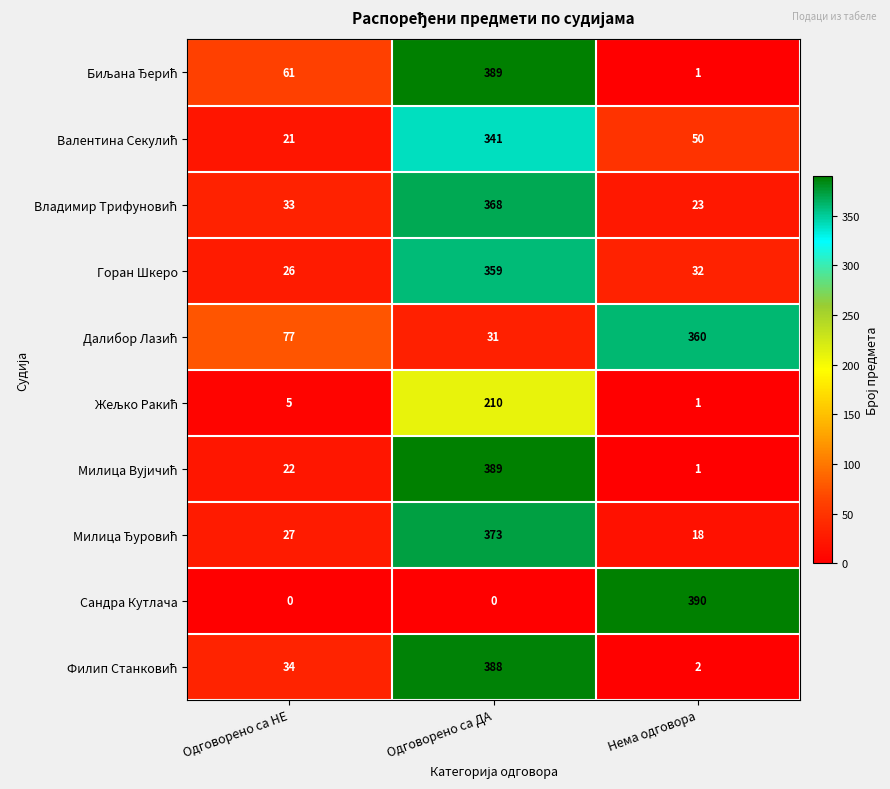

What is the greatest value displayed?

390